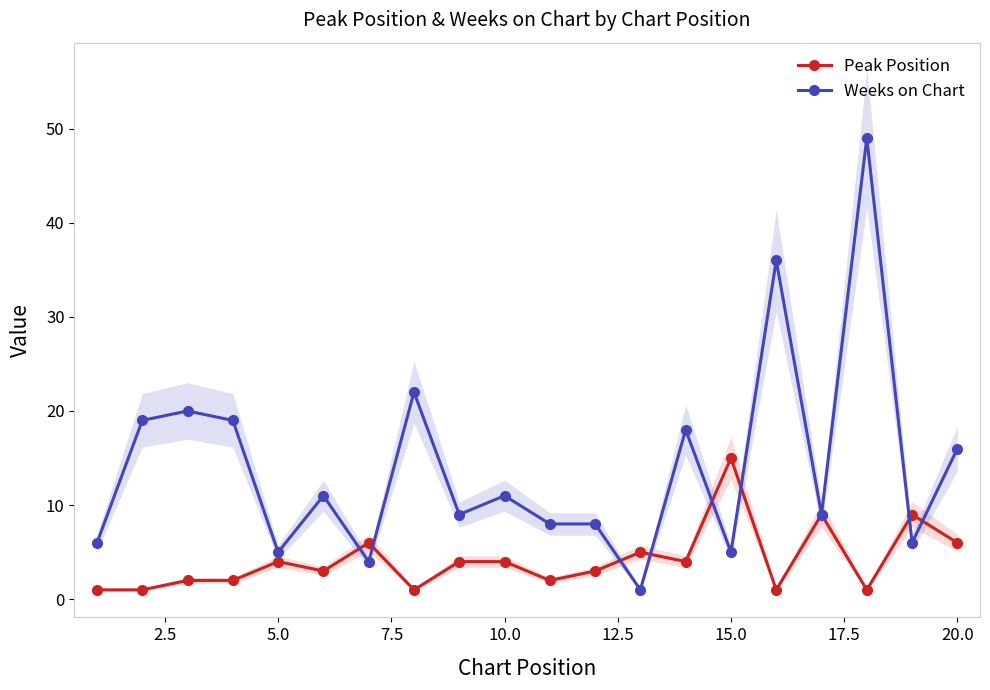

True or false: Weeks on Chart has more than 2 points higher than both neighbors.

True